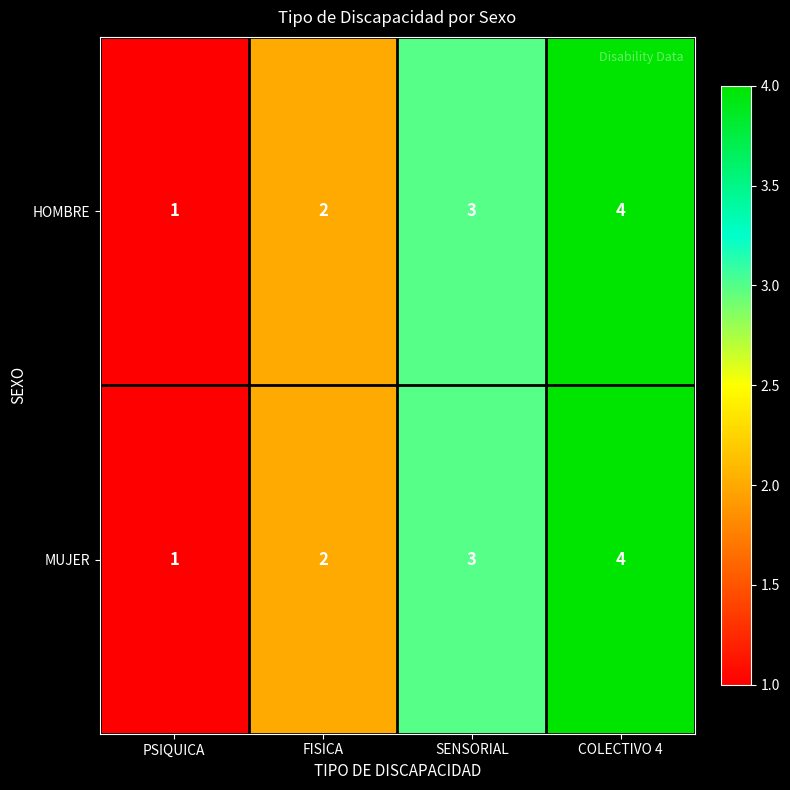

The HOMBRE series shows 1 at SENSORIAL. True or false?

False